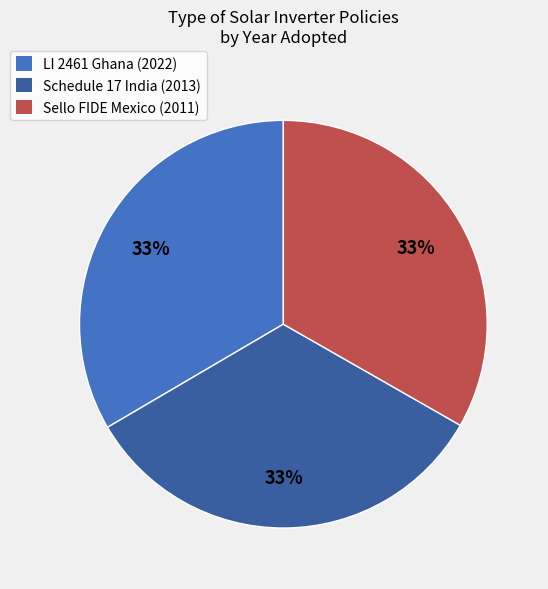

Combined, do Schedule 17 India (2013) and LI 2461 Ghana (2022) account for over 50%?

Yes